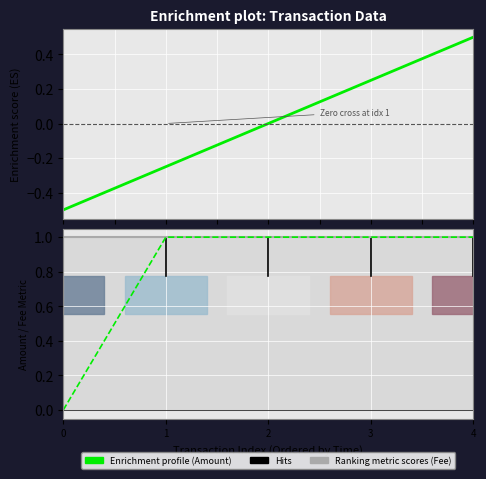

What is the maximum value shown in the chart?

1.0